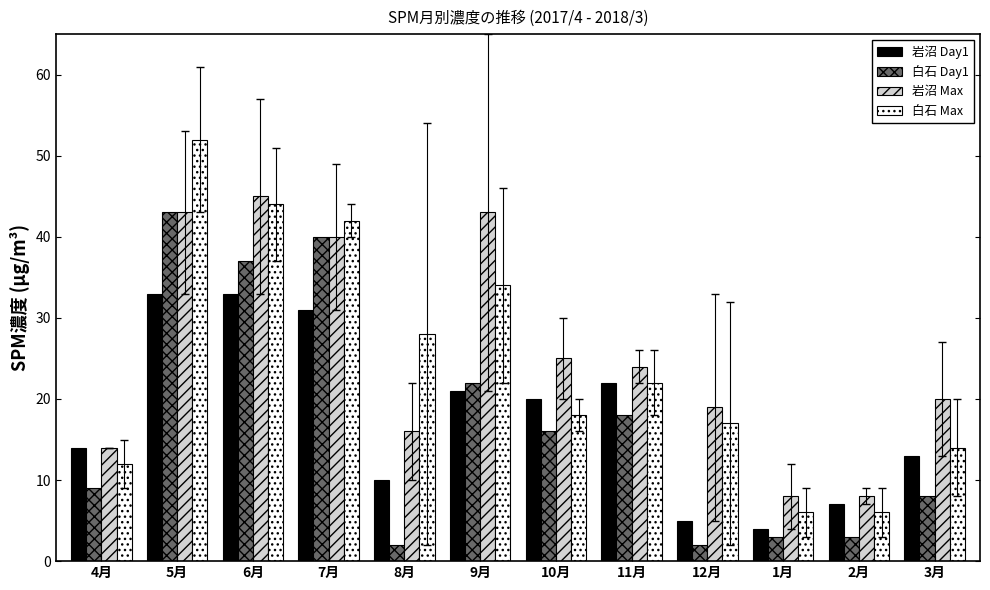

Which series has the widest spread of values?

白石 Max